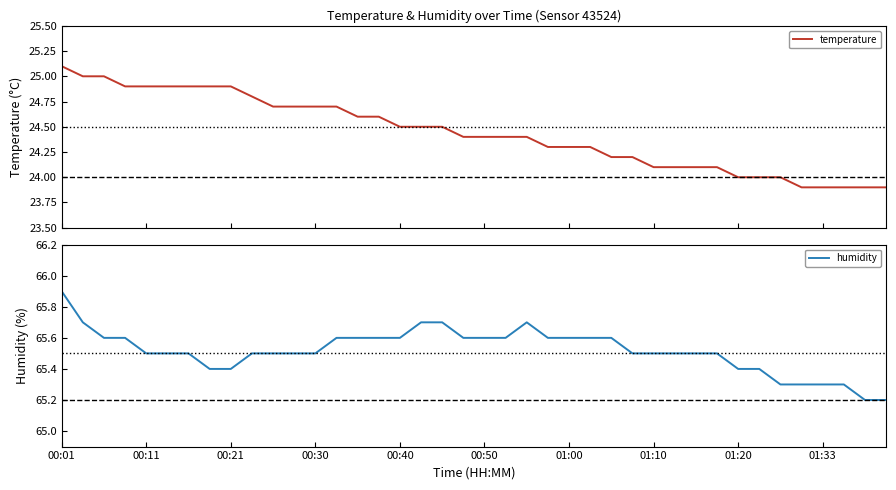

Does the chart have visible grid lines?

No